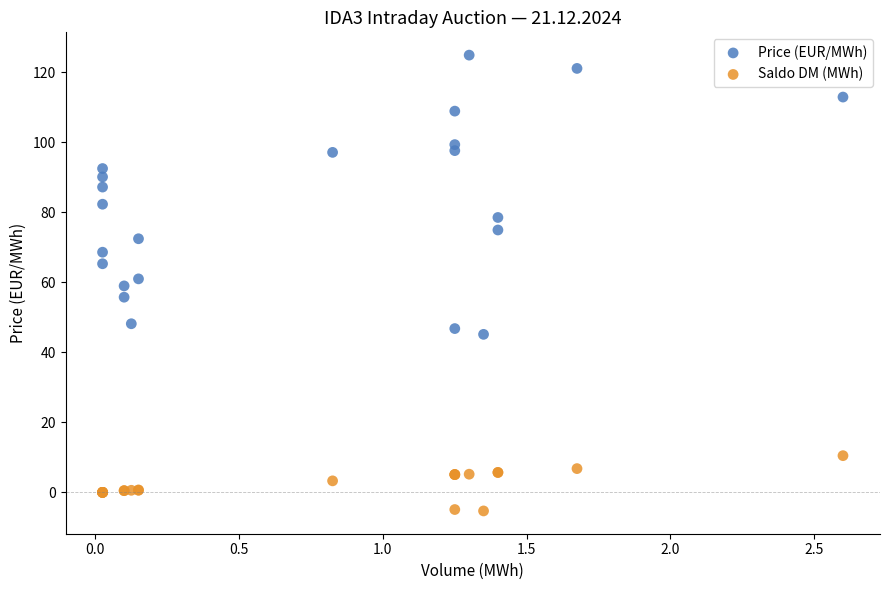

Which series reaches the maximum Y coordinate?

Price (EUR/MWh)